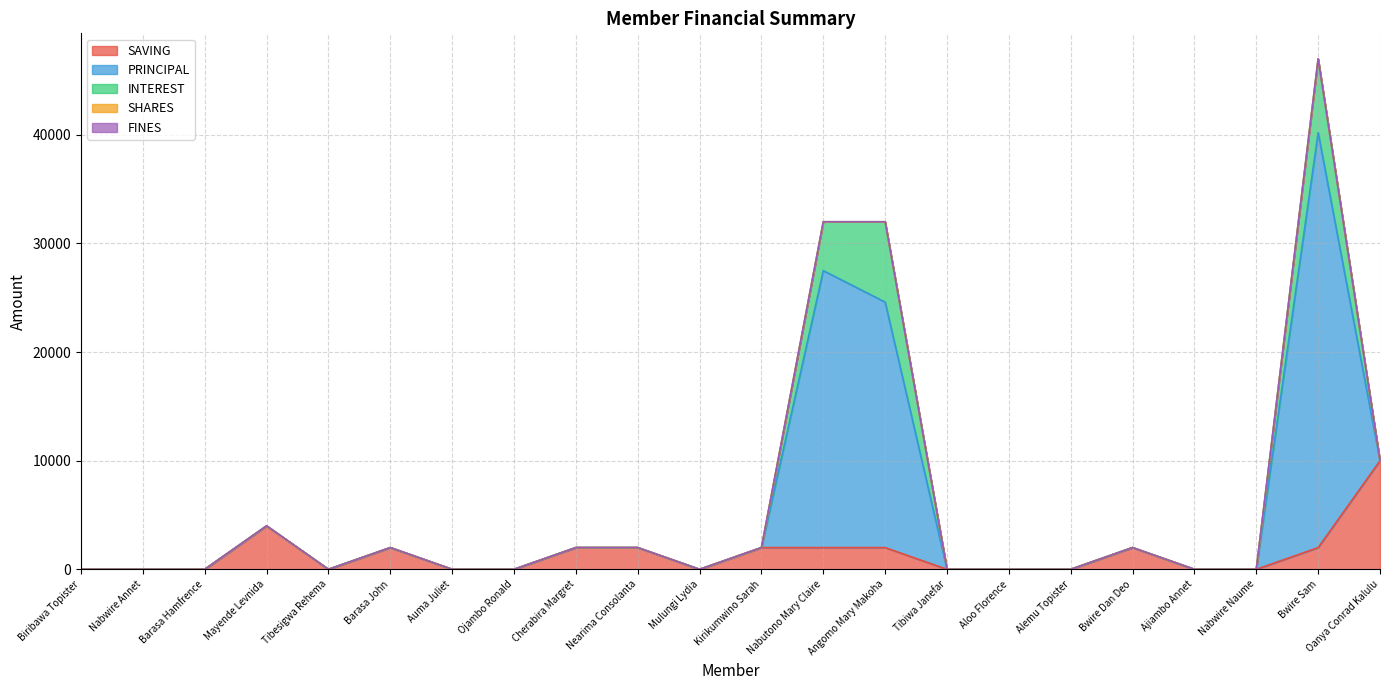

True or false: PRINCIPAL has more than 0 interior local peaks.

True